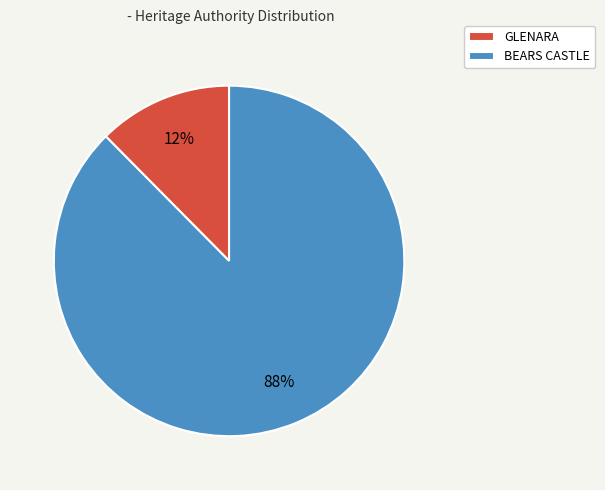

To the nearest percent, what percentage of the pie is BEARS CASTLE?

88%